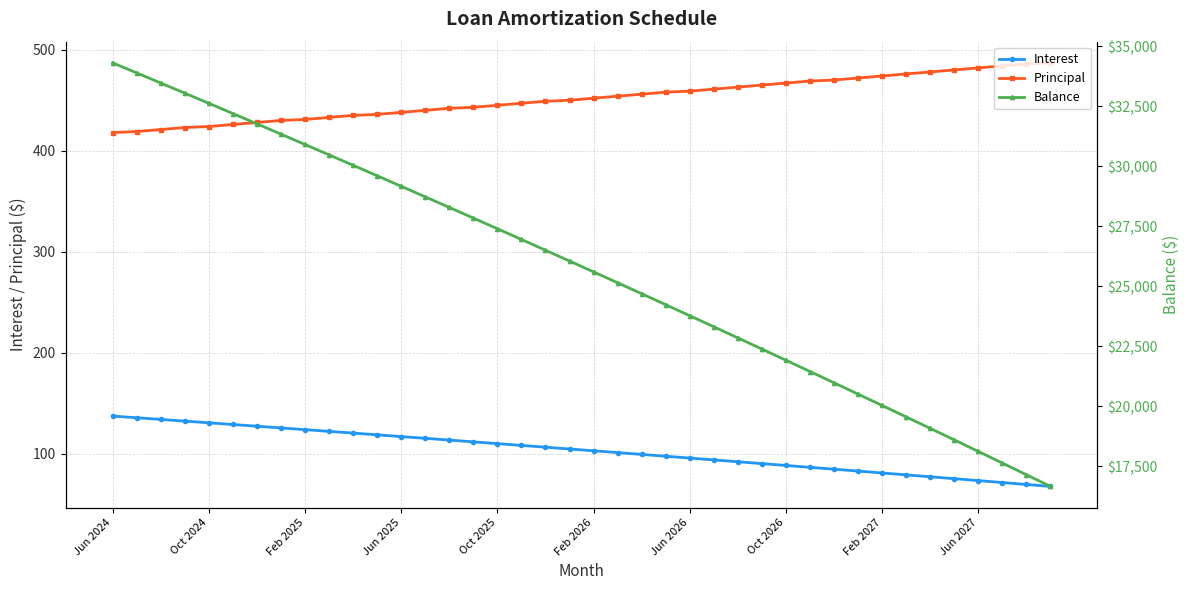

True or false: Interest has a value of 124.1 at Feb 2025.

True